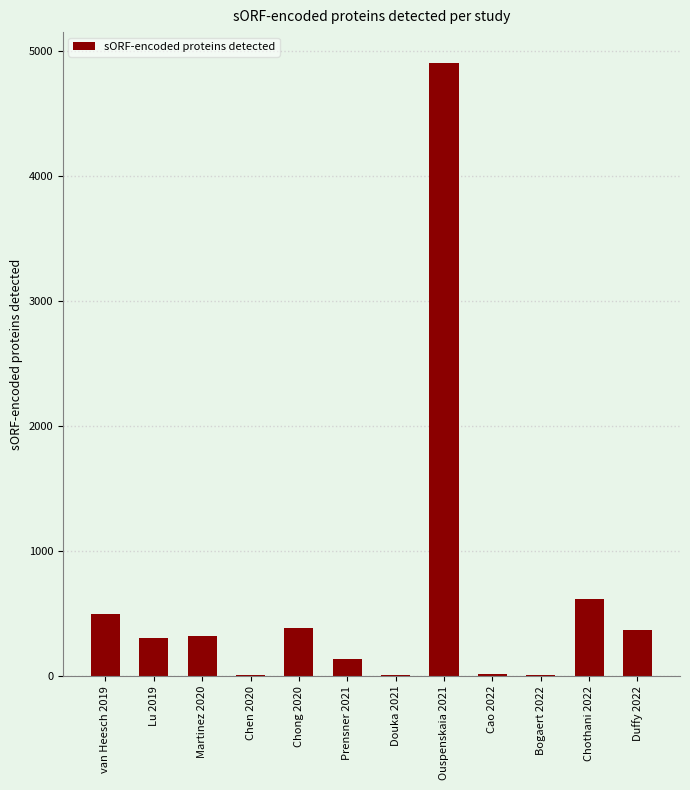

What is the ratio of the value at Chothani 2022 to the value at Lu 2019?

2.0